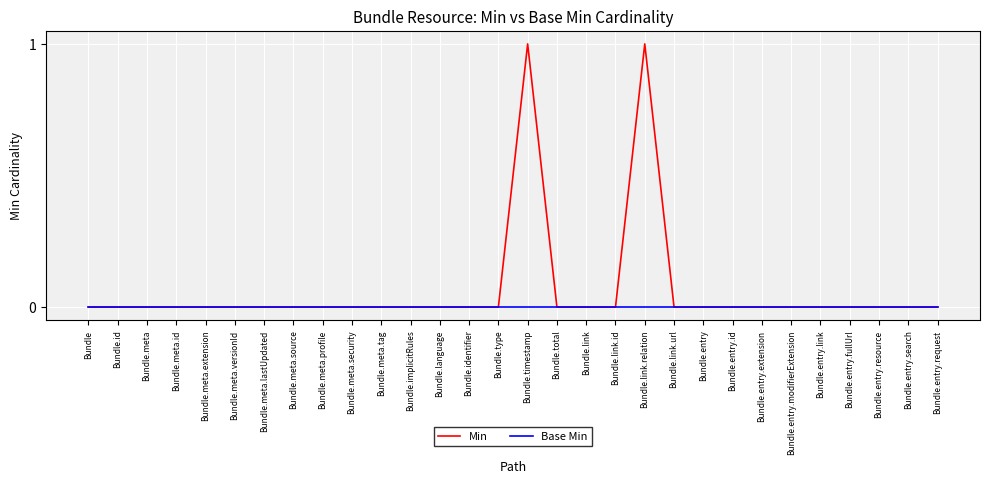

Rank the series by their maximum value, from highest to lowest.

Min, Base Min